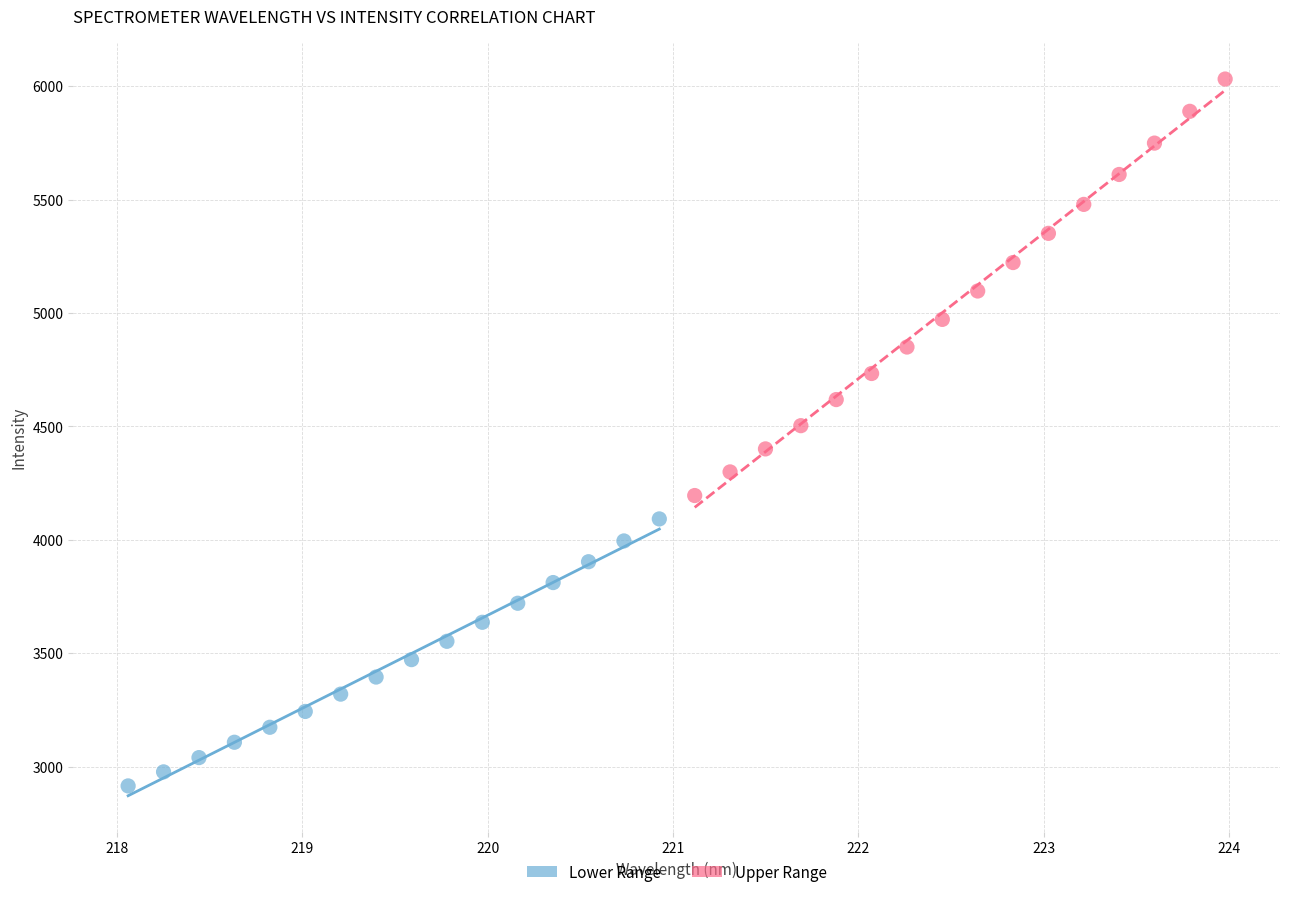

Which series has the widest spread of Y values?

Upper Range